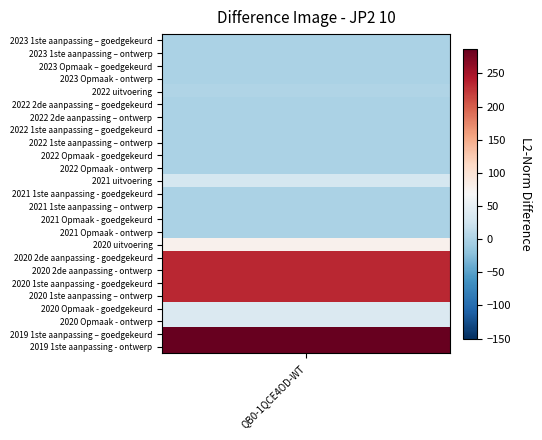

Rank the categories by value from highest to lowest.

2019 1ste aanpassing – goedgekeurd, 2019 1ste aanpassing - ontwerp, 2020 2de aanpassing - goedgekeurd, 2020 2de aanpassing - ontwerp, 2020 1ste aanpassing - goedgekeurd, 2020 1ste aanpassing – ontwerp, 2020 uitvoering, 2020 Opmaak - goedgekeurd, 2020 Opmaak - ontwerp, 2021 uitvoering, 2022 uitvoering, 2023 1ste aanpassing – goedgekeurd, 2023 1ste aanpassing – ontwerp, 2023 Opmaak – goedgekeurd, 2023 Opmaak - ontwerp, 2022 2de aanpassing – goedgekeurd, 2022 2de aanpassing – ontwerp, 2022 1ste aanpassing – goedgekeurd, 2022 1ste aanpassing – ontwerp, 2022 Opmaak - goedgekeurd, 2022 Opmaak - ontwerp, 2021 1ste aanpassing - goedgekeurd, 2021 1ste aanpassing – ontwerp, 2021 Opmaak - goedgekeurd, 2021 Opmaak - ontwerp